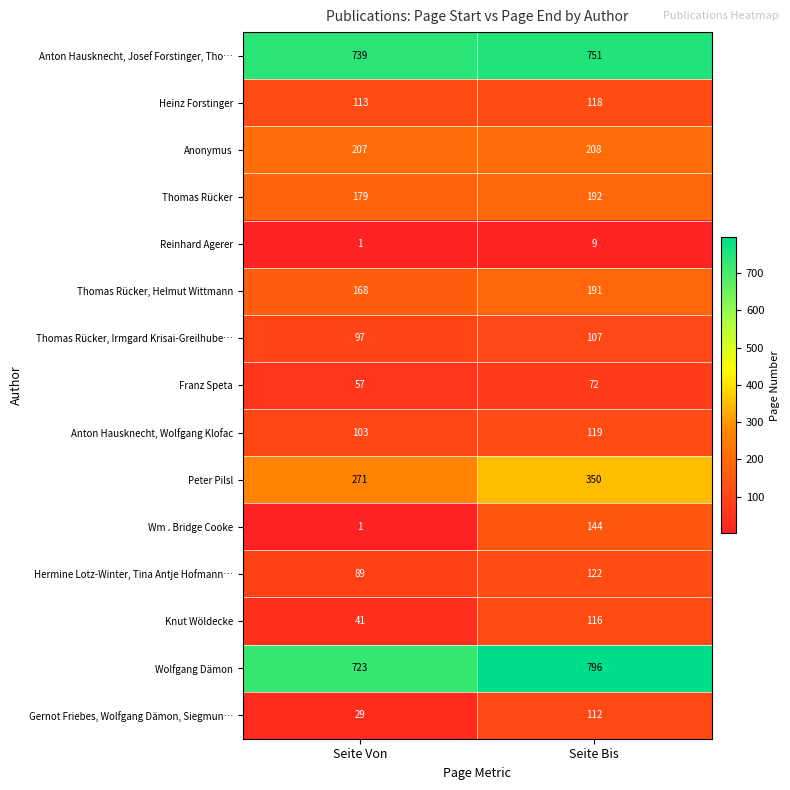

How many distinct data groups are displayed?

15